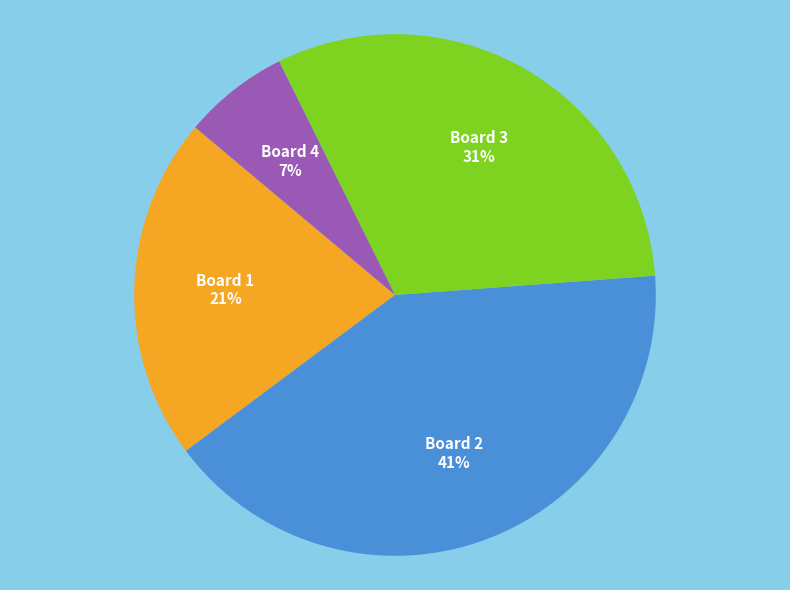

To the nearest percent, what is the average slice percentage?

25%